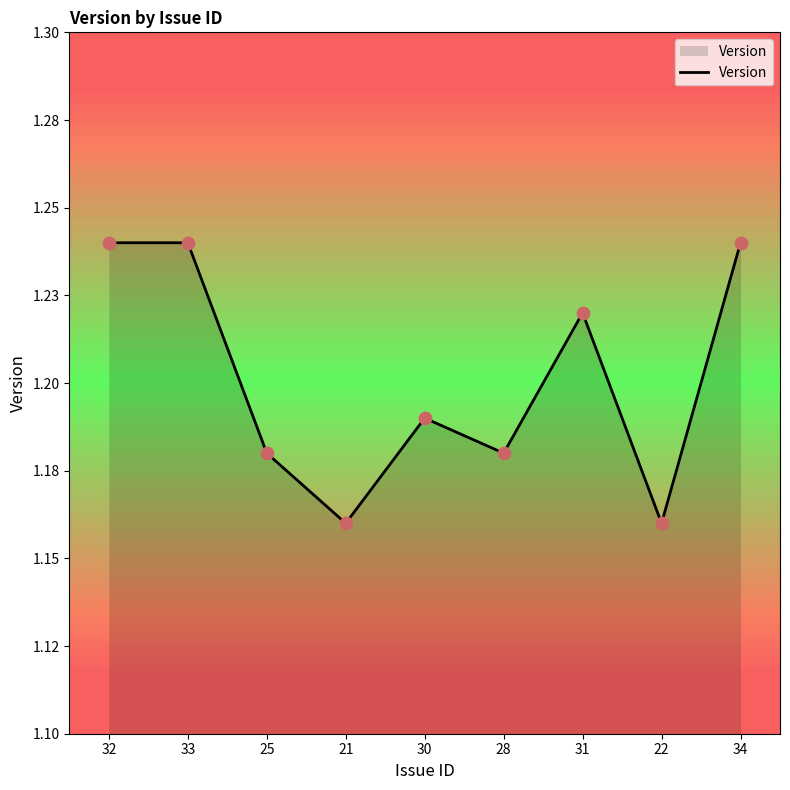

What is the ratio of the value at 33 to the value at 21?

1.1